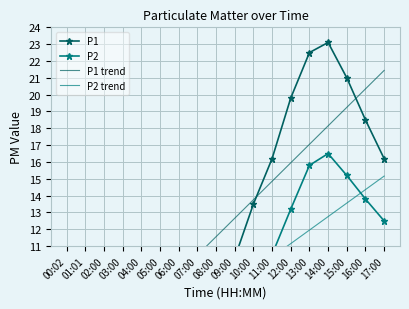

What is the average value of the P2 trend series?

8.3